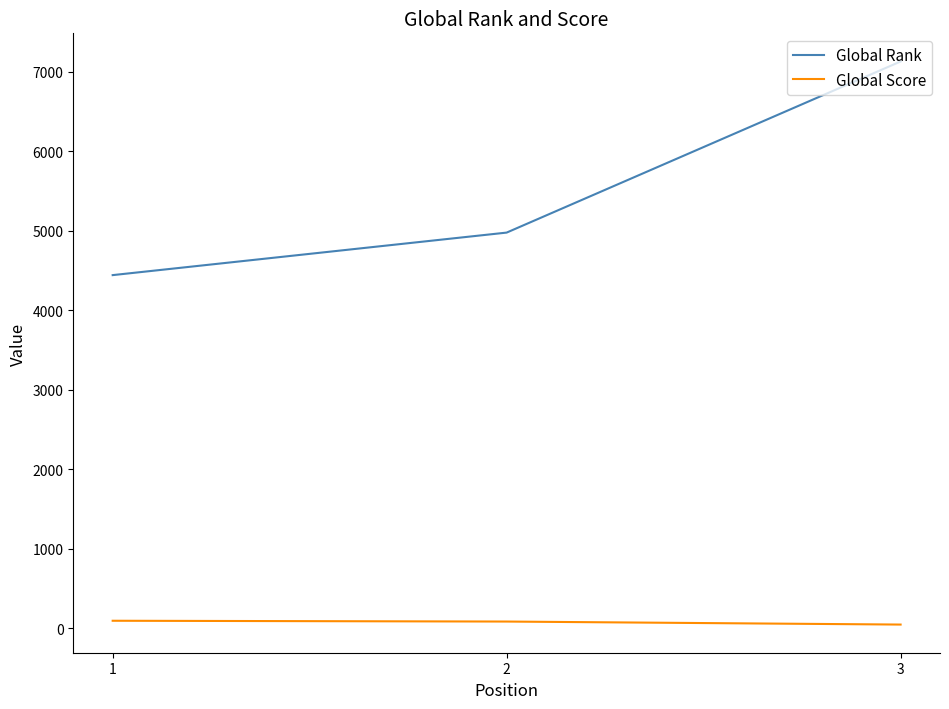

How many values in the Global Score series are below 84?

1